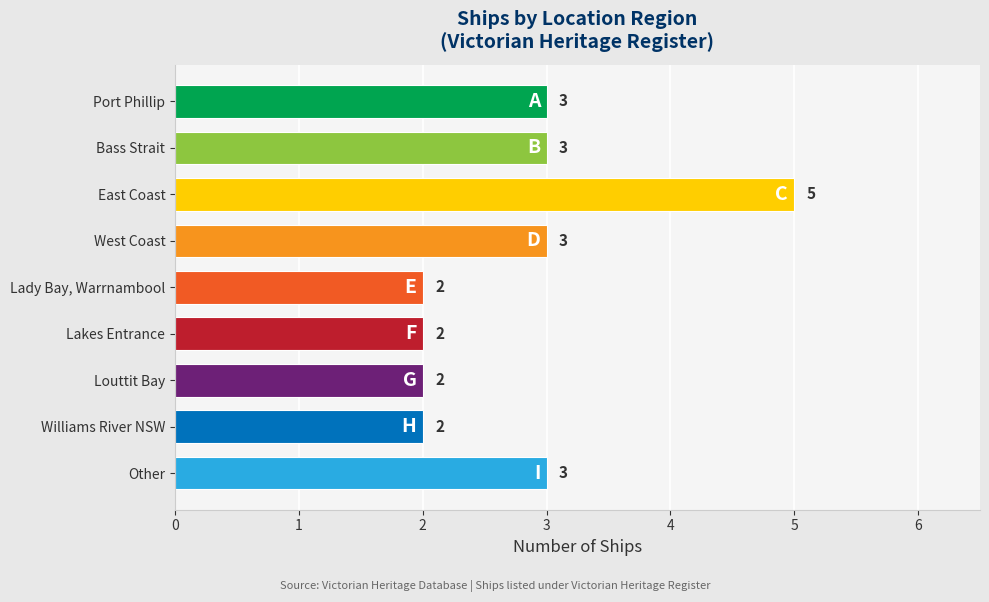

What is the difference between the maximum and minimum values?

3